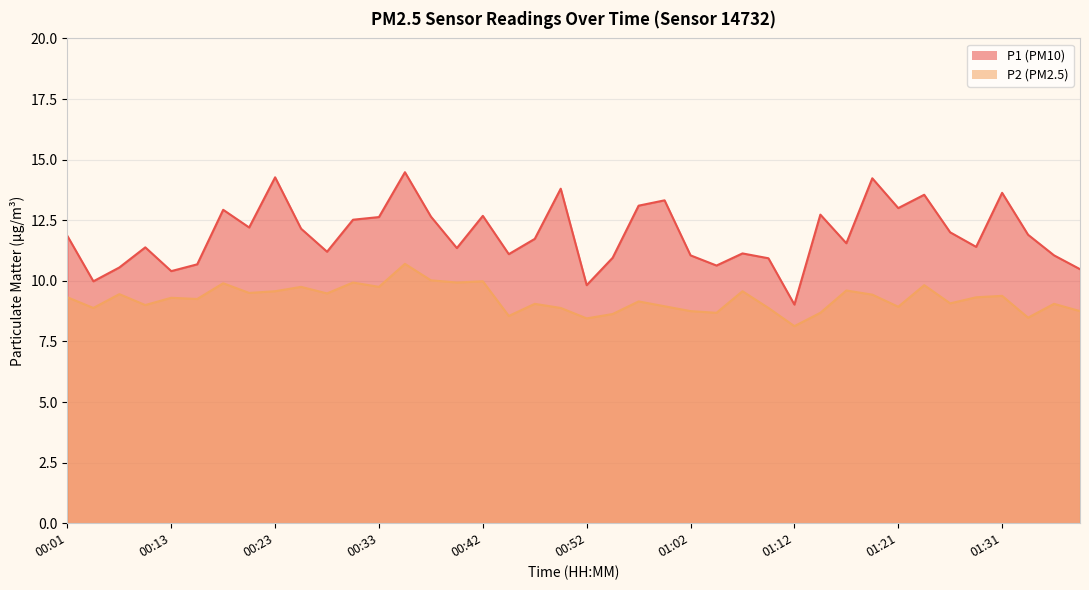

True or false: P1 and P2 cross at least once.

False